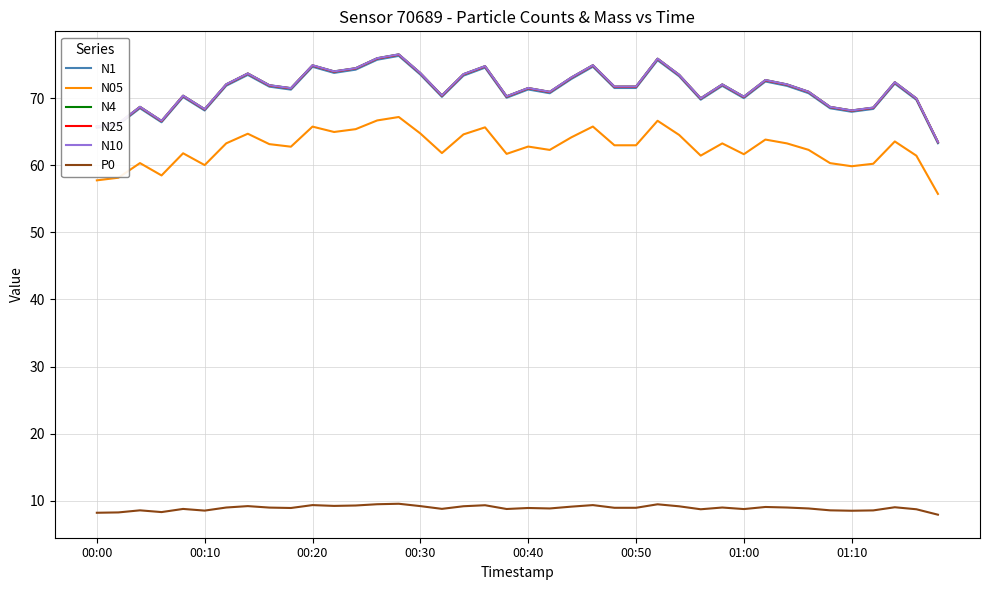

What is the highest value of the N4 series?

76.5